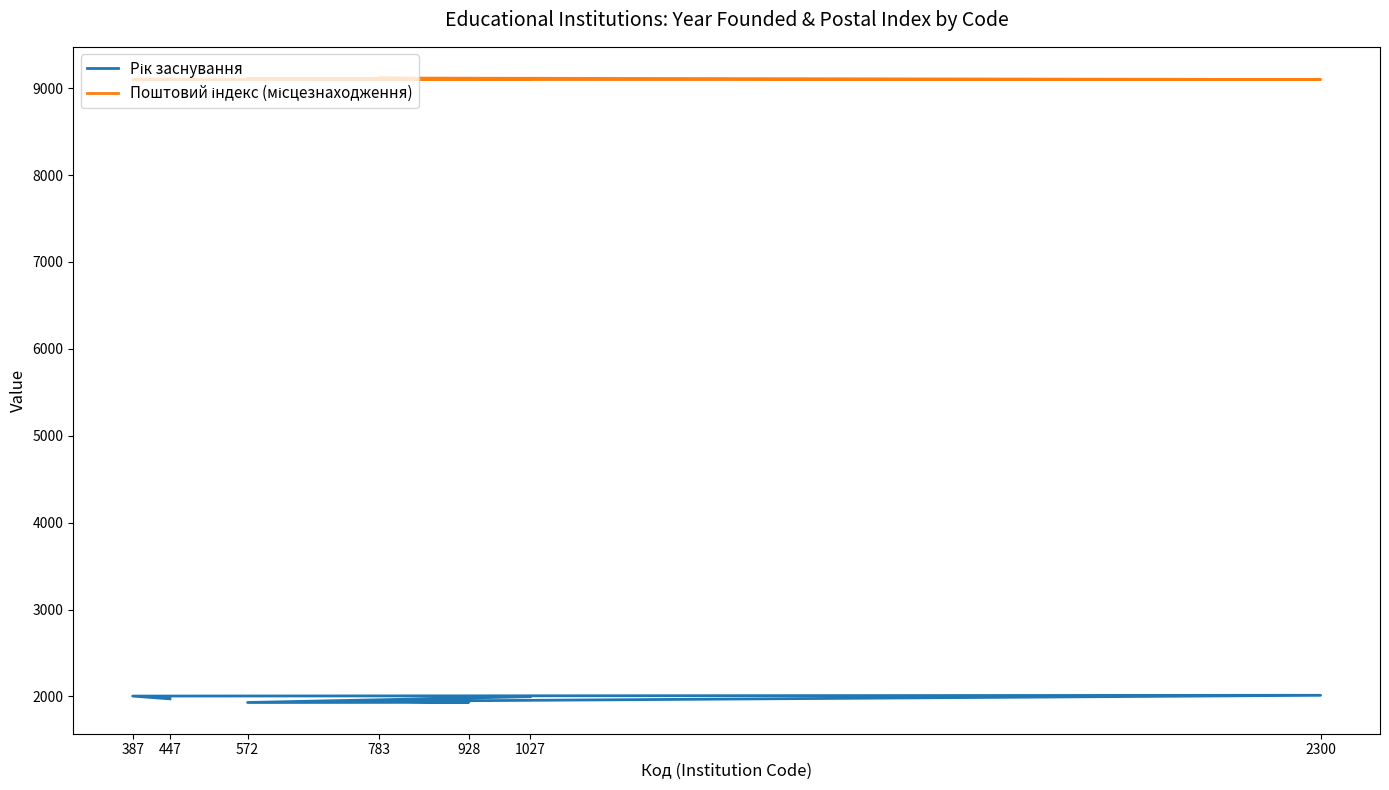

Reading left to right, what are all the values shown in this chart?

Рік заснування: 1972	2004	2013	1944	1932	1930	1997
Поштовий індекс (місцезнаходження): 9108	9100	9100	9117	9107	9113	9100